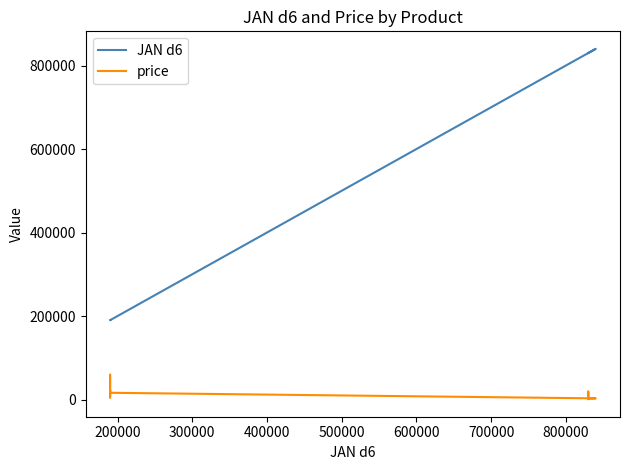

What are all the series names shown in the legend?

JAN d6, price